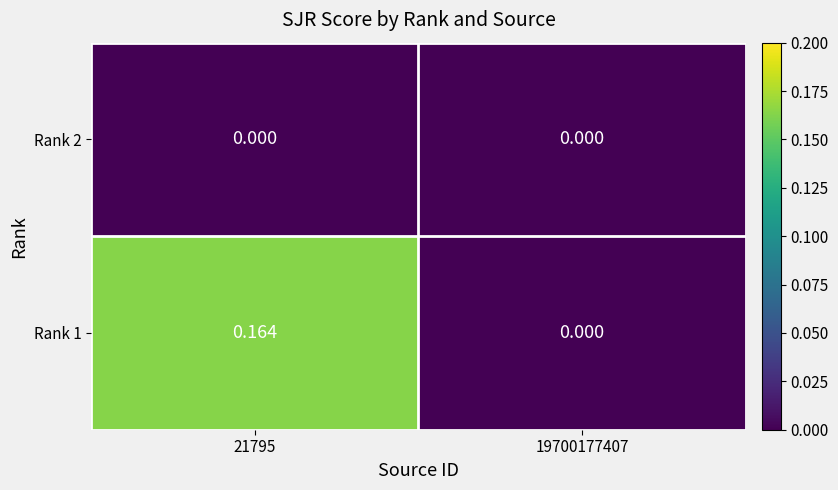

Is the value of Rank 2 at 19700177407 greater than the value of Rank 1 at 21795?

No